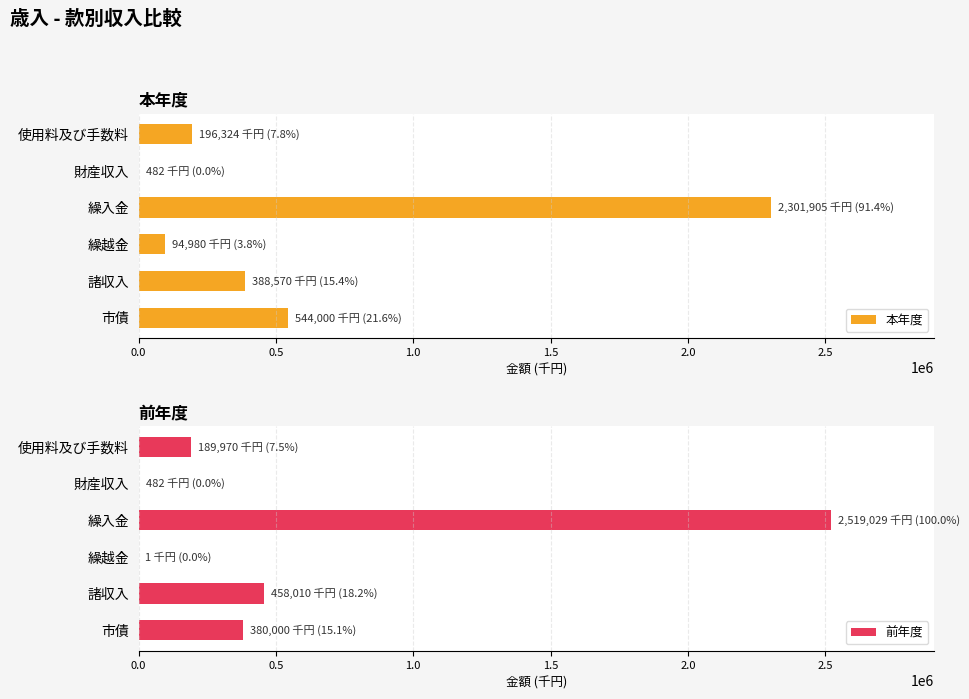

What is the maximum value shown in the chart?

2519029